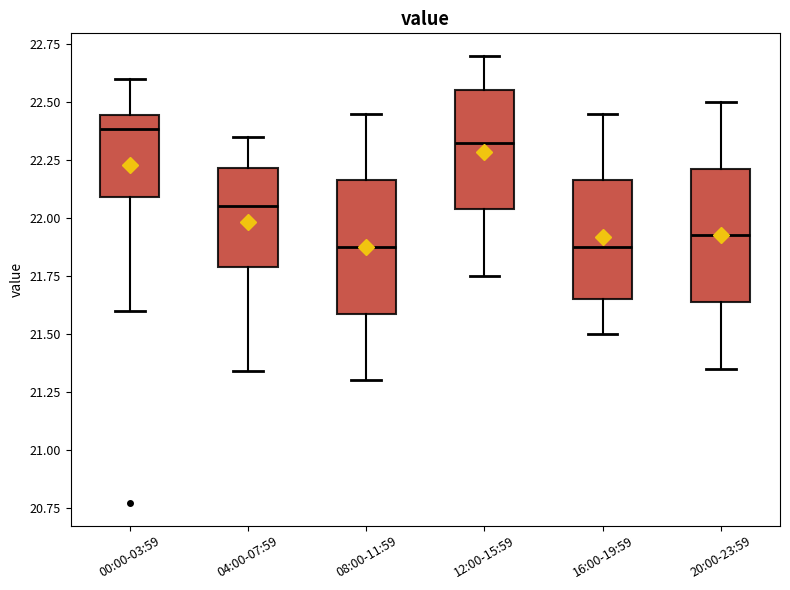

Reading left to right, read every box against the y-axis: the position of its median line, the range the box covers, and the ends of its whiskers. The values are not printed on the chart, so give them approximately, as read against the axis.

00:00-03:59: median 22.40, box 22.10 to 22.45, whiskers 21.60 to 22.60
04:00-07:59: median 22.05, box 21.80 to 22.20, whiskers 21.35 to 22.35
08:00-11:59: median 21.90, box 21.60 to 22.15, whiskers 21.30 to 22.45
12:00-15:59: median 22.35, box 22.05 to 22.55, whiskers 21.75 to 22.70
16:00-19:59: median 21.90, box 21.65 to 22.15, whiskers 21.50 to 22.45
20:00-23:59: median 21.95, box 21.65 to 22.20, whiskers 21.35 to 22.50